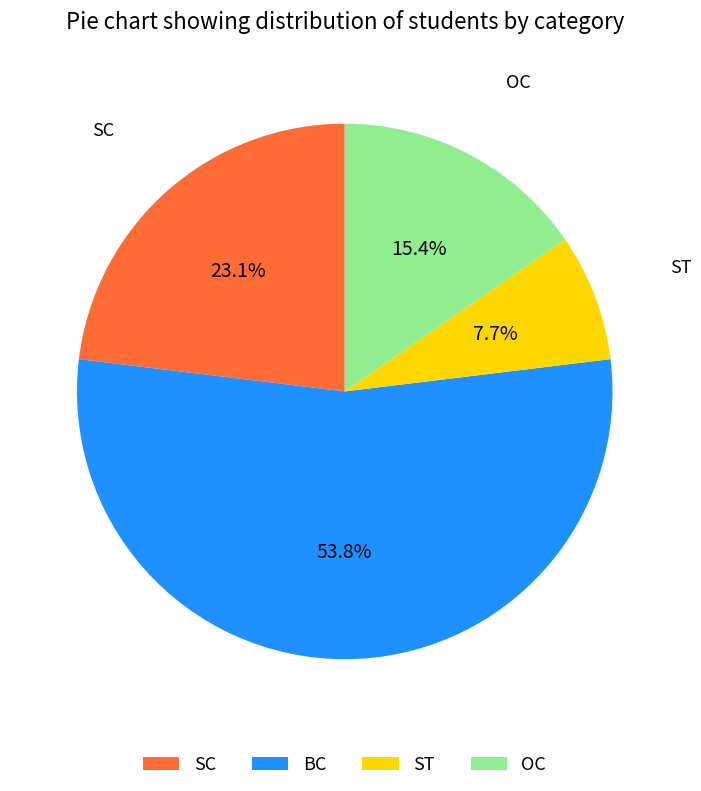

To the nearest percent, what is the combined percentage of SC and OC?

38%